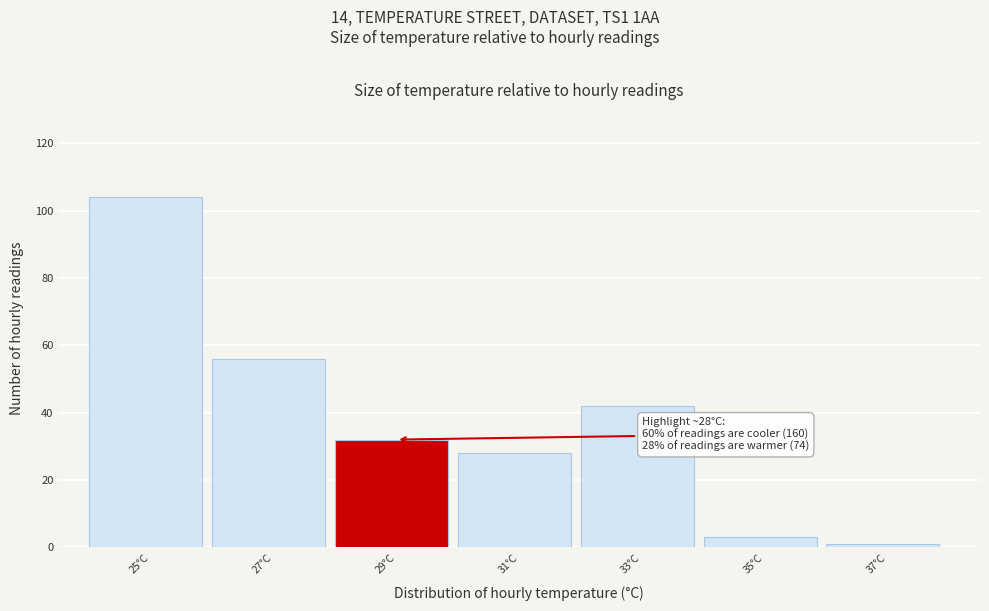

Over which range of the x-axis is the bar tallest?

24 to 26